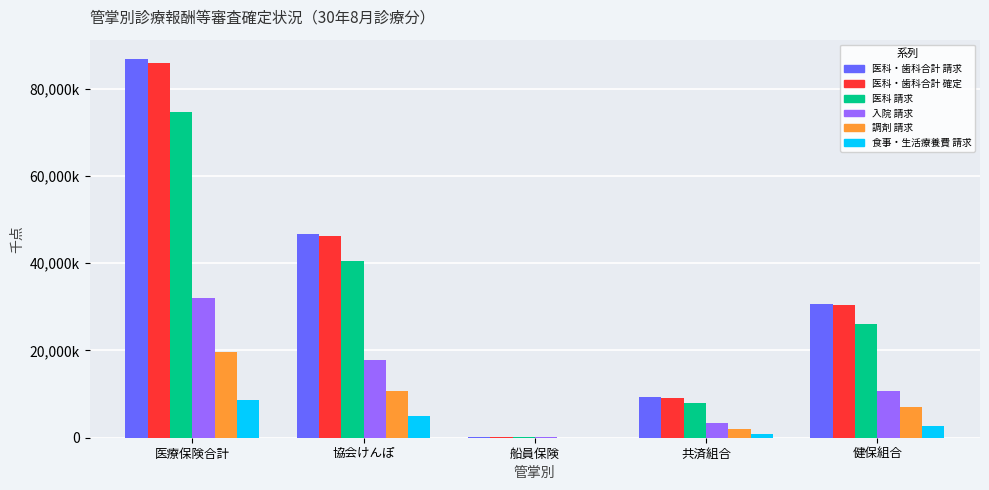

Are the bars grouped side by side (vs. stacked)?

Yes